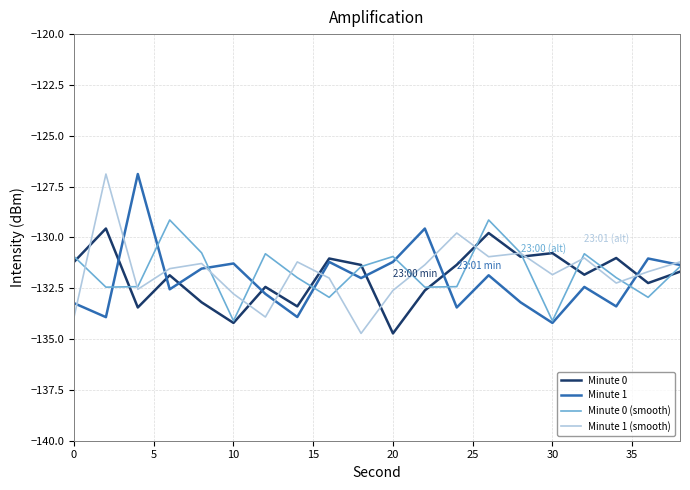

What is the maximum value for Minute 0 (smooth)?

-129.1